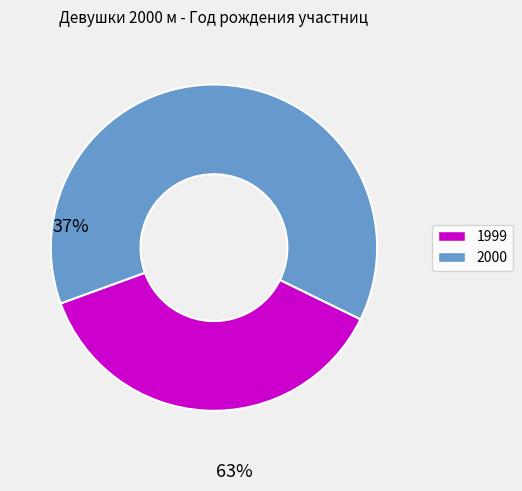

Approximately how many times larger is the value at 2000 compared to 1999?

1.7